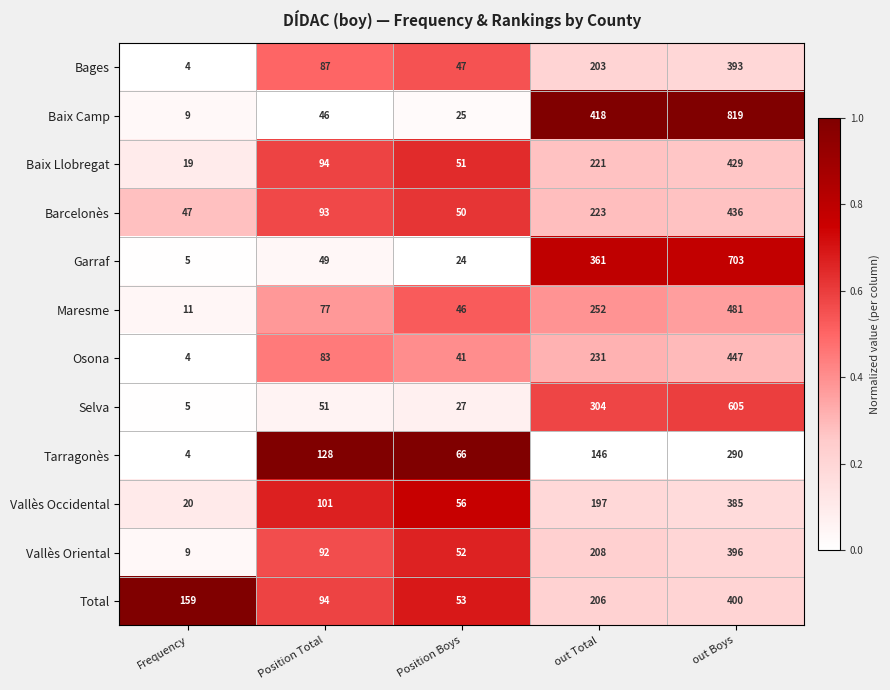

Which series has the largest total across all categories?

Baix Camp